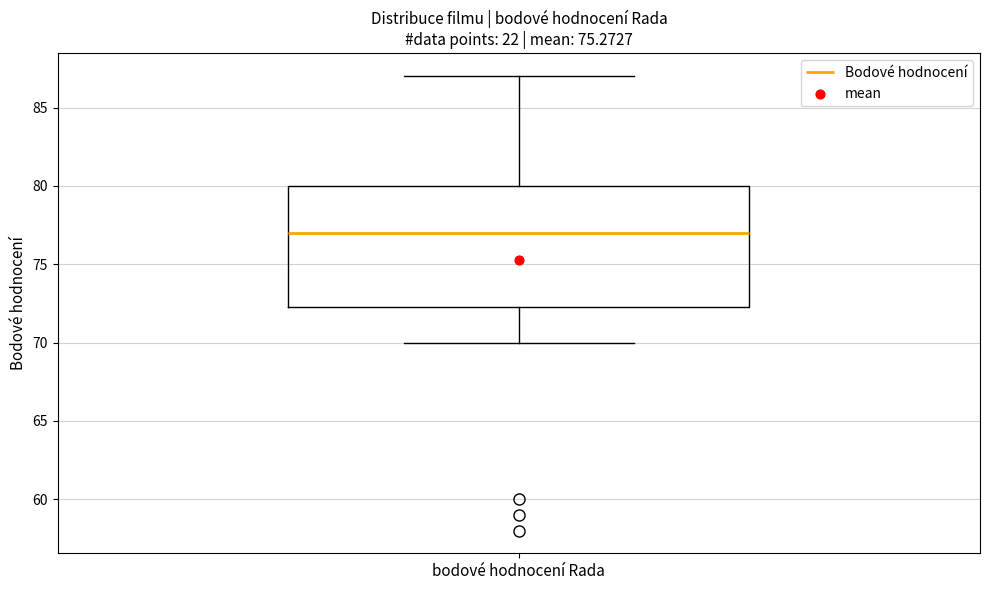

Transcribe this box plot: give where the median line is, the range the box spans, and where the two whiskers end, as read against the y-axis. The values are not printed on the chart, so give them approximately, as read against the axis.

median 77.0, box 72.5 to 80.0, whiskers 70.0 to 87.0